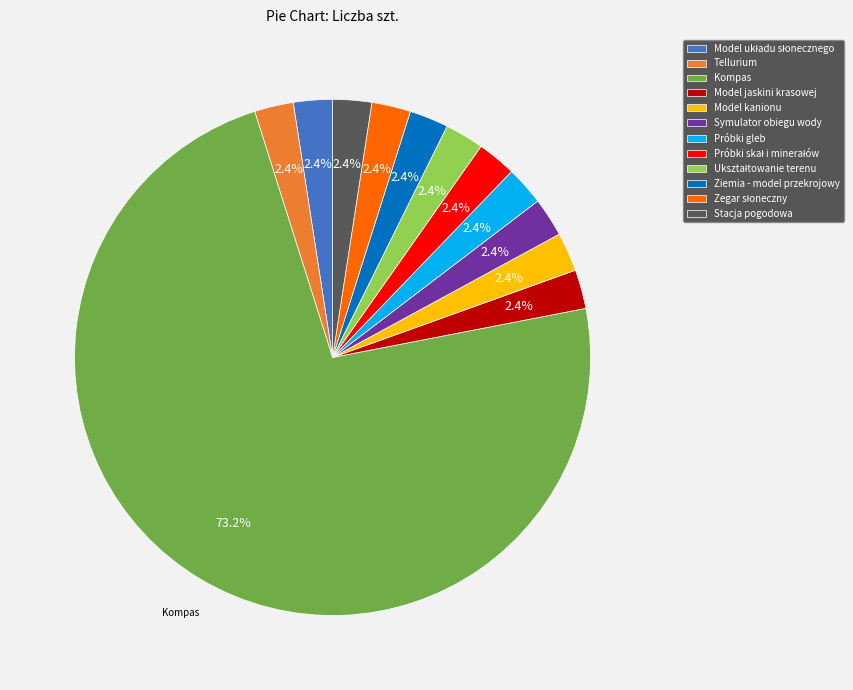

Do Model jaskini krasowej and Stacja pogodowa together represent more than half of the pie?

No